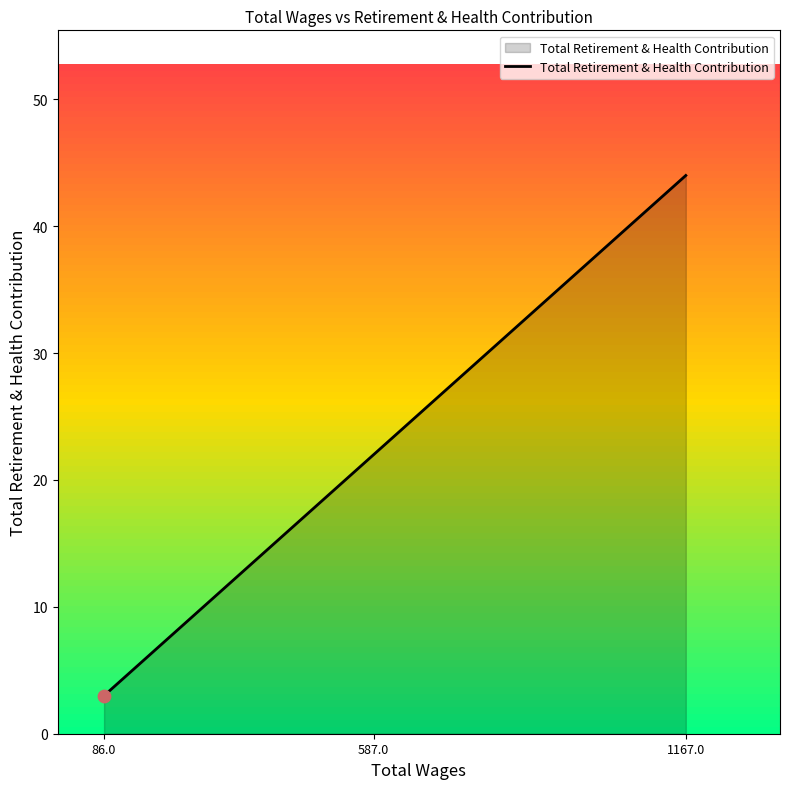

Between 1167.0 and 86.0, which is larger?

1167.0